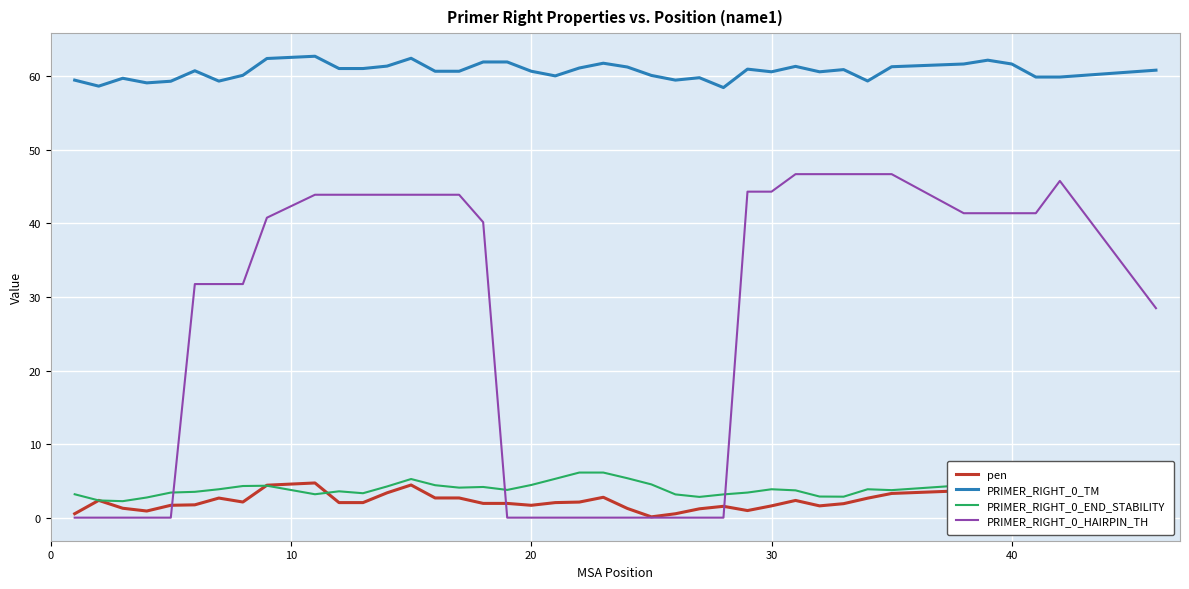

At how many categories does at least one series exceed 50?

40